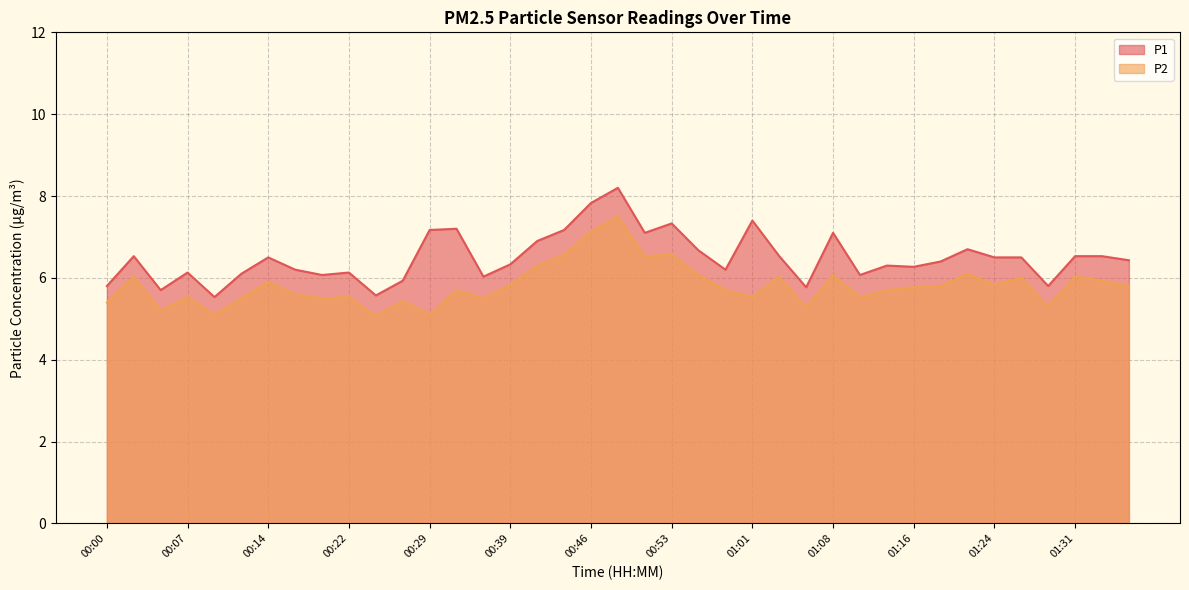

How many lines are shown in the chart?

2